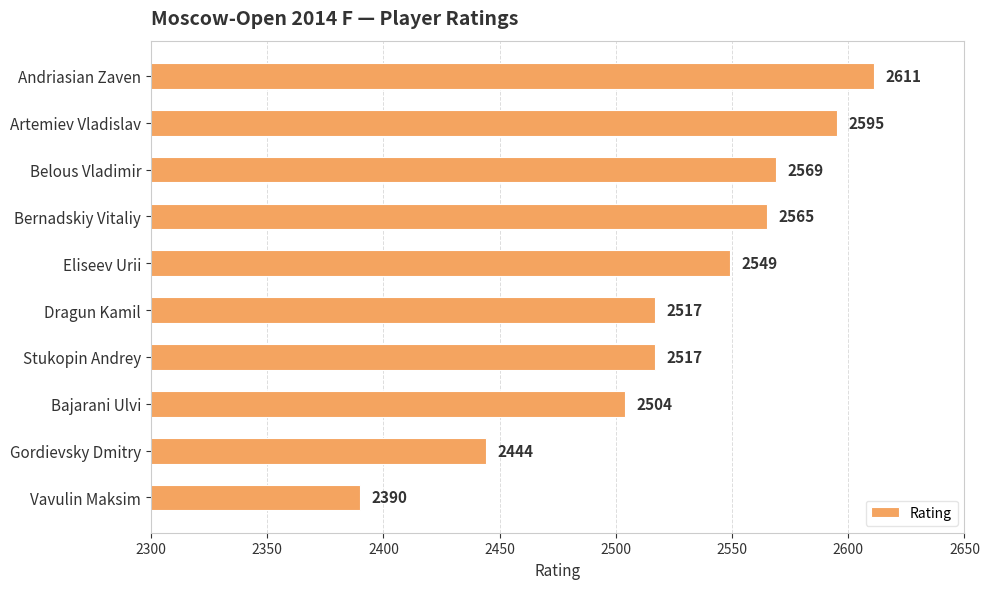

Which label corresponds to the largest value in the chart?

Andriasian Zaven